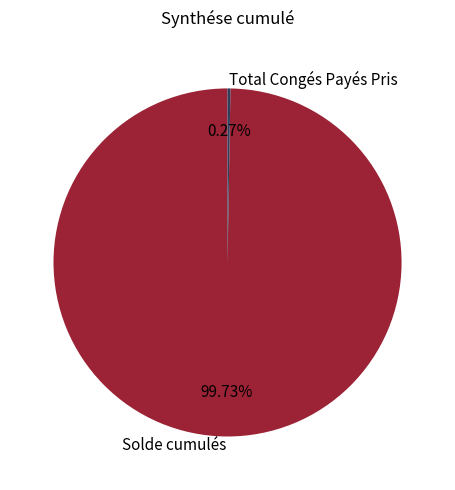

Which category accounts for the majority?

Solde cumulés